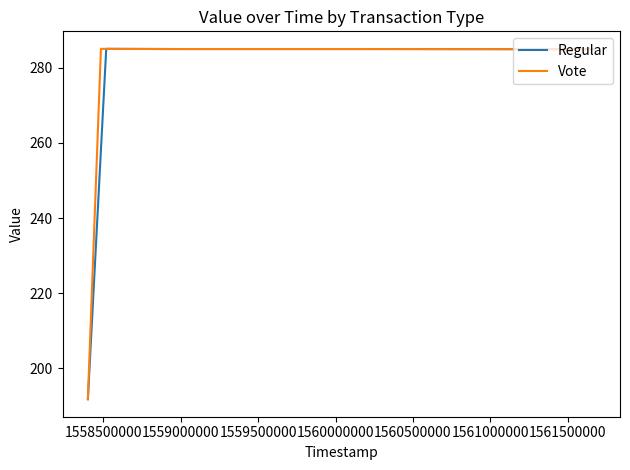

At 1561000000, list the series in order from largest to smallest.

Regular, Vote